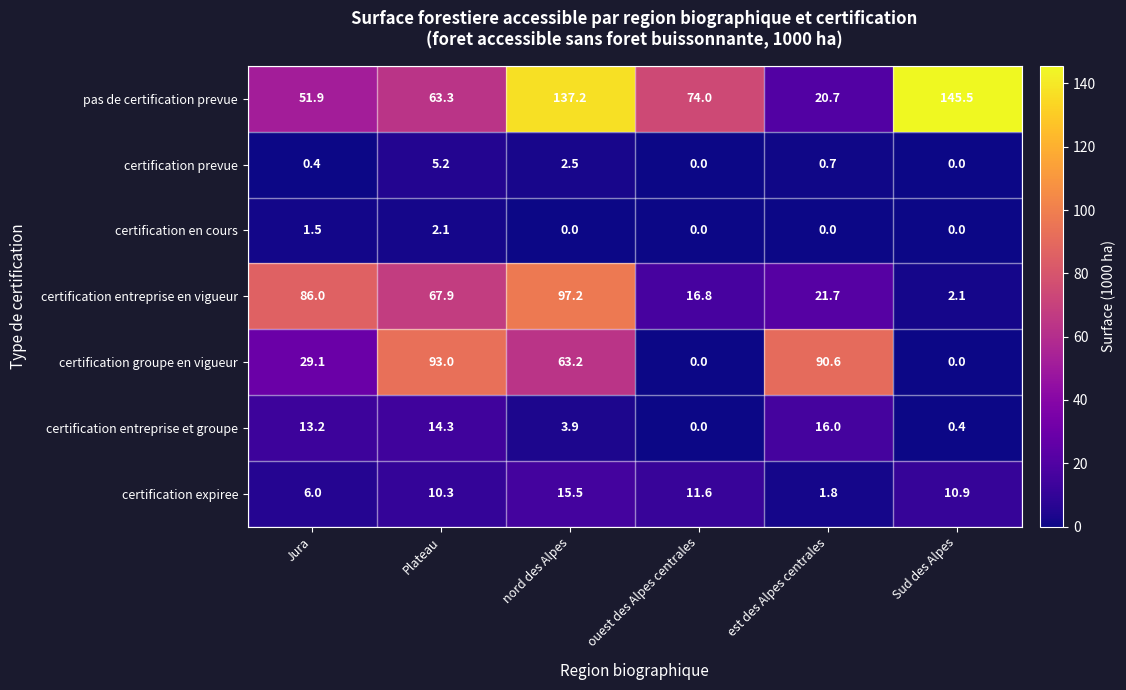

Count the number of data series in this chart.

7